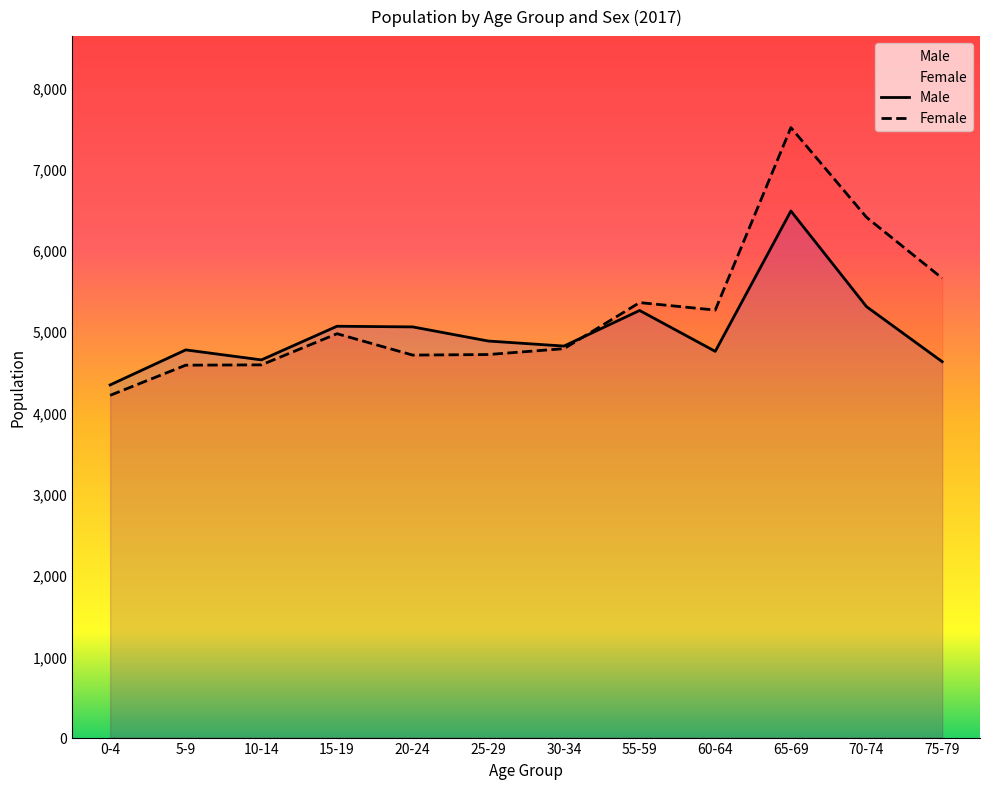

What is the value of the Female point at the 4th from the left?

4969